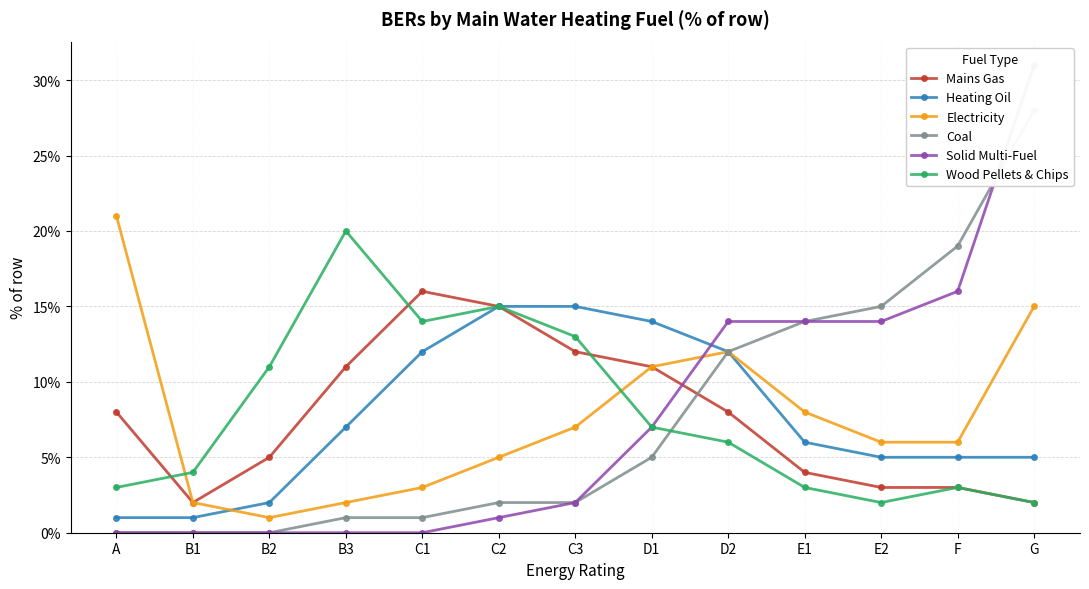

What is the label of the 6th point from the left?

C2